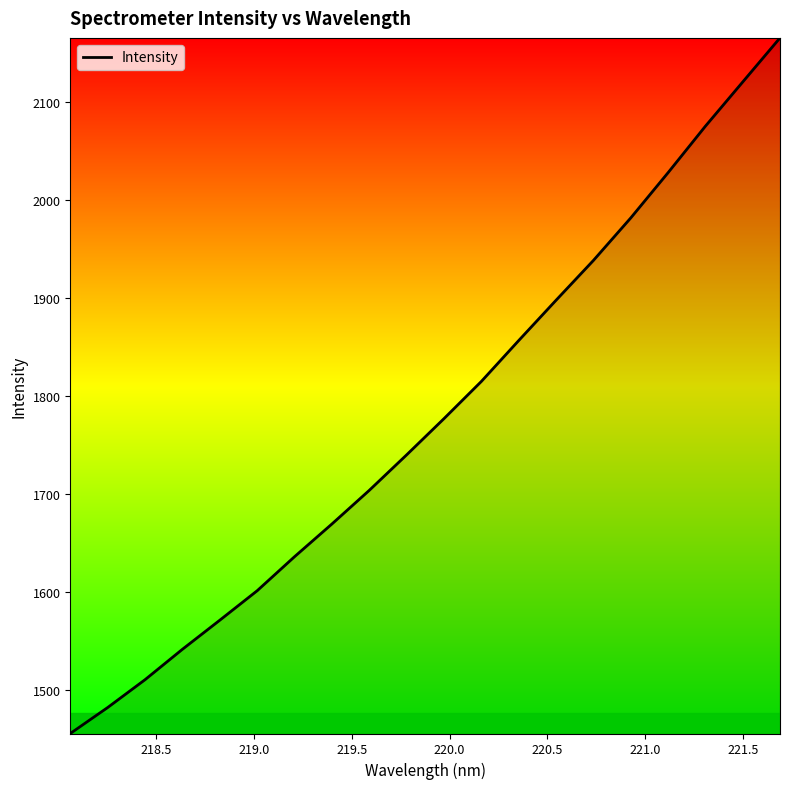

What is the smallest value displayed?

1455.2